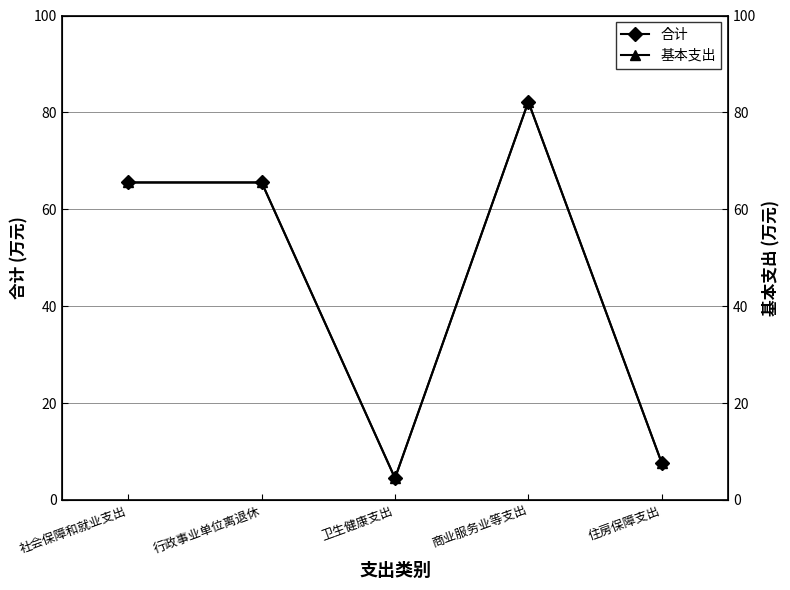

In 基本支出, how many points are lower than both neighbors (excluding endpoints)?

1